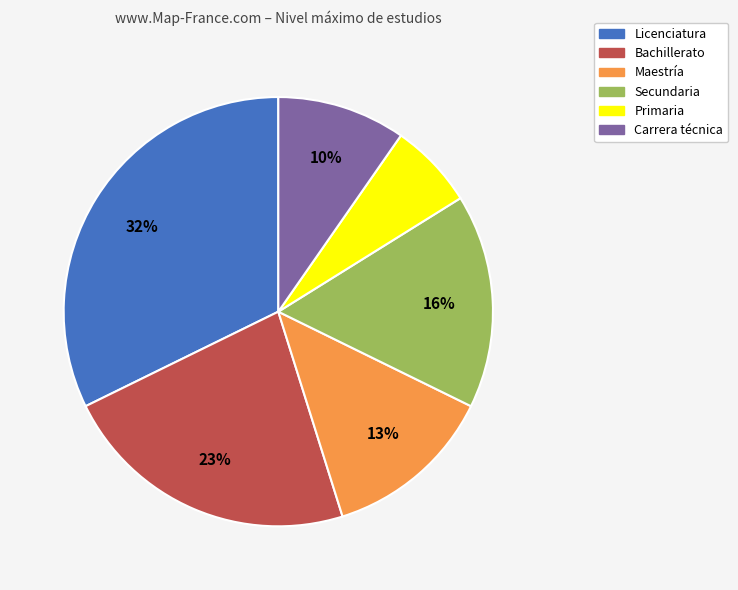

Is there a majority slice in this chart?

No